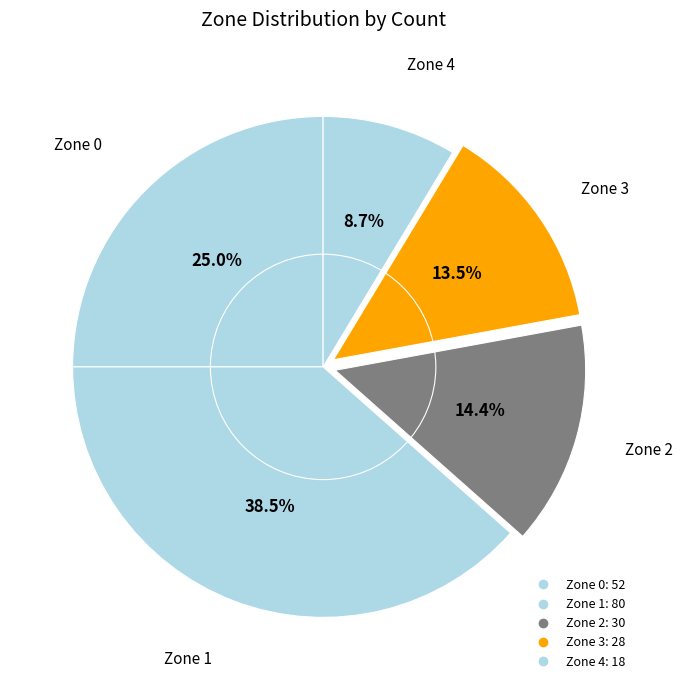

To the nearest percent, what is the difference between the Zone 3 and Zone 2 slice percentages?

1%